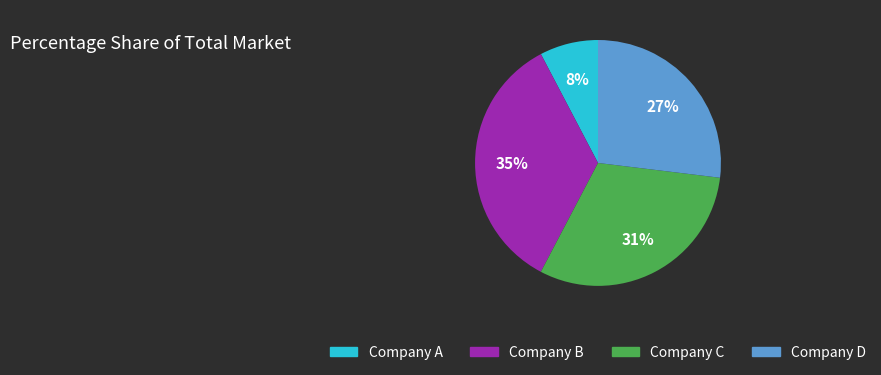

Does any single category account for the majority?

No